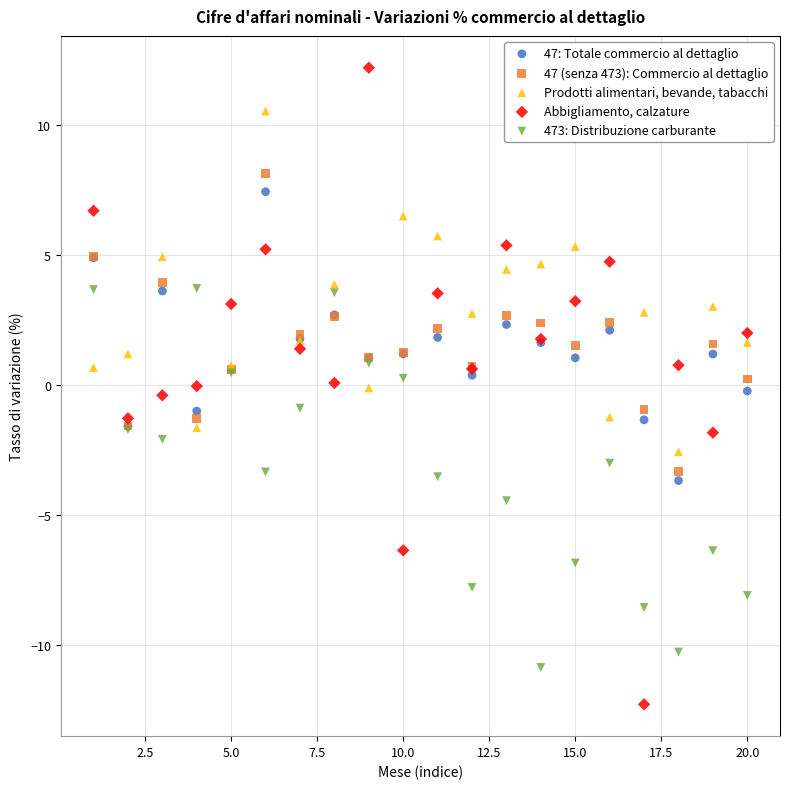

Which series contains the lowest Y value?

Abbigliamento, calzature